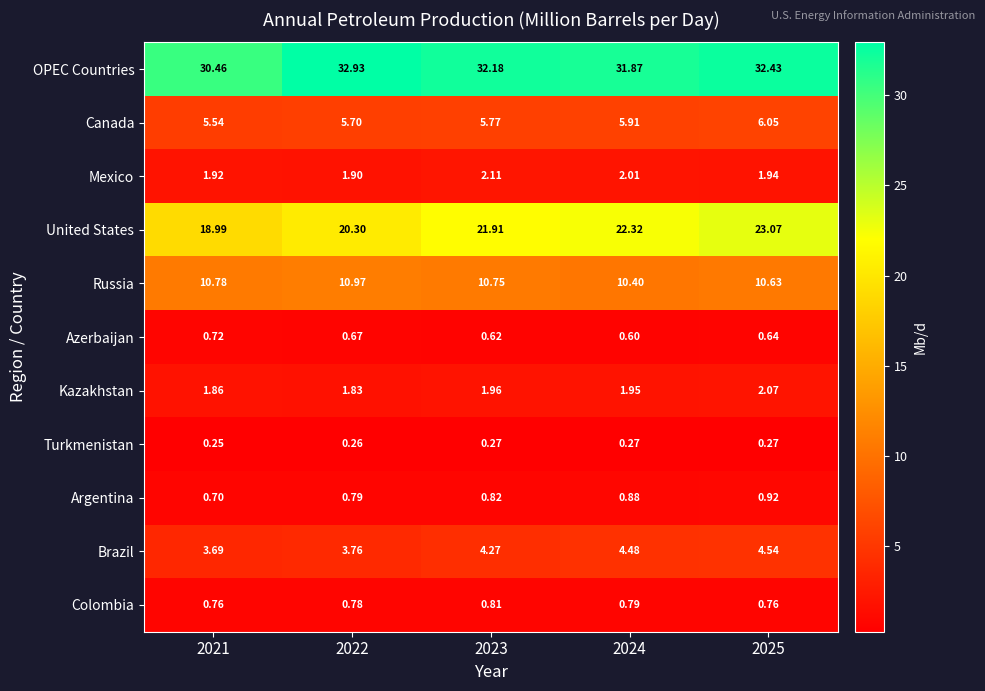

What is the difference between the highest and lowest values at 2023?

31.9